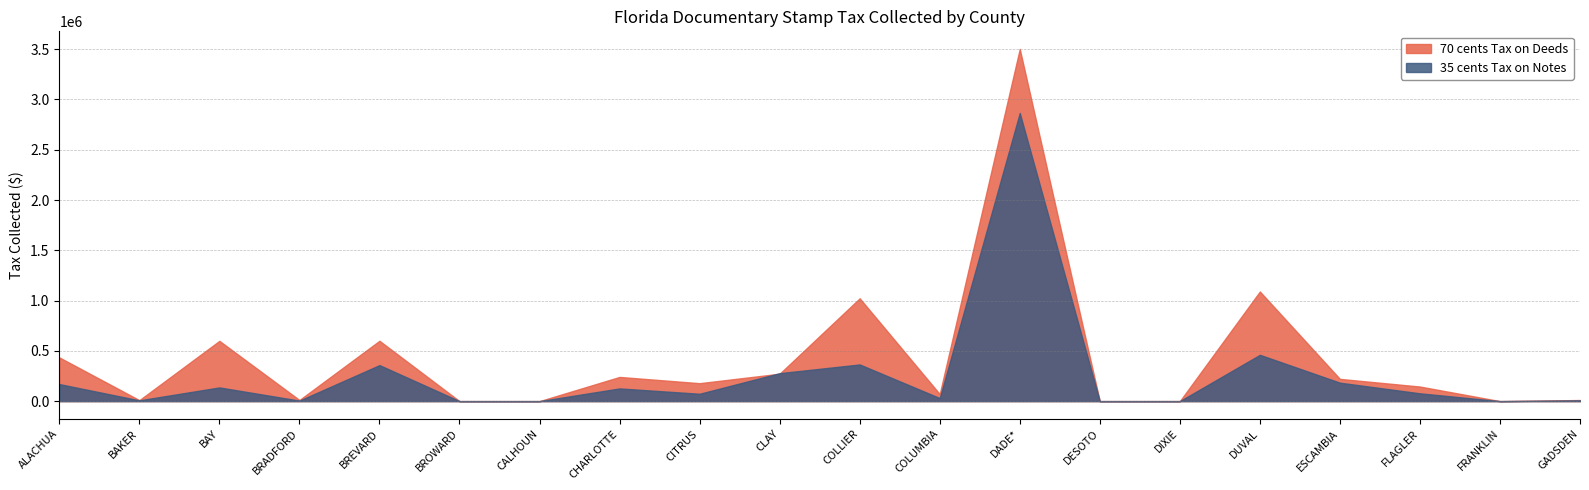

What is the spread (max minus min) of values at BAKER?

1852.6